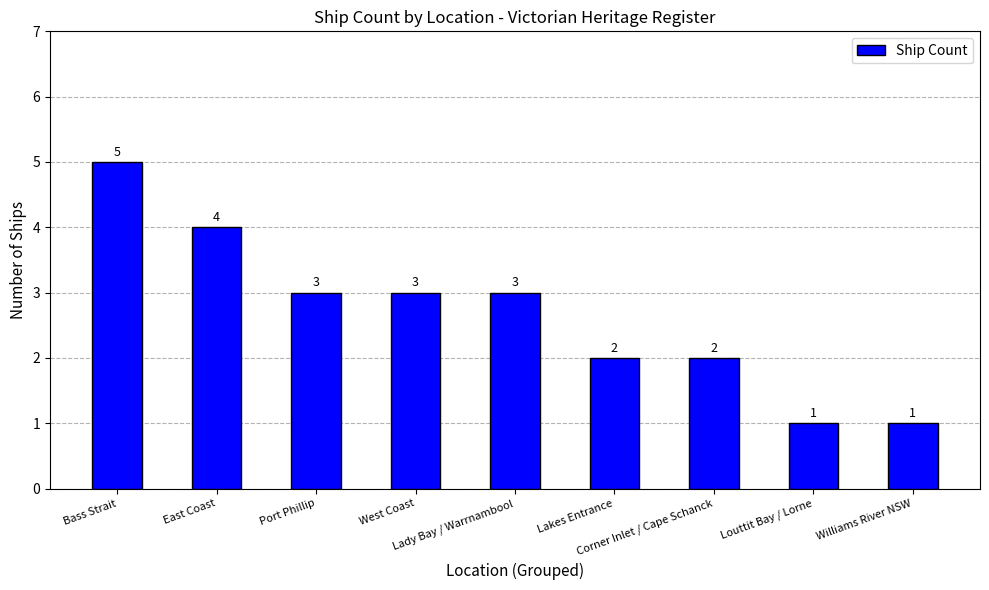

Reading left to right, extract all data points from this chart.

5	4	3	3	3	2	2	1	1